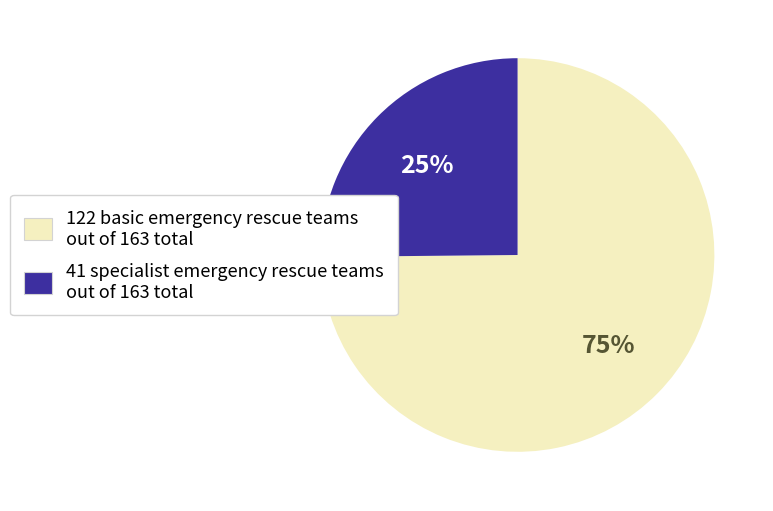

Is there any slice that represents more than half of the pie?

Yes